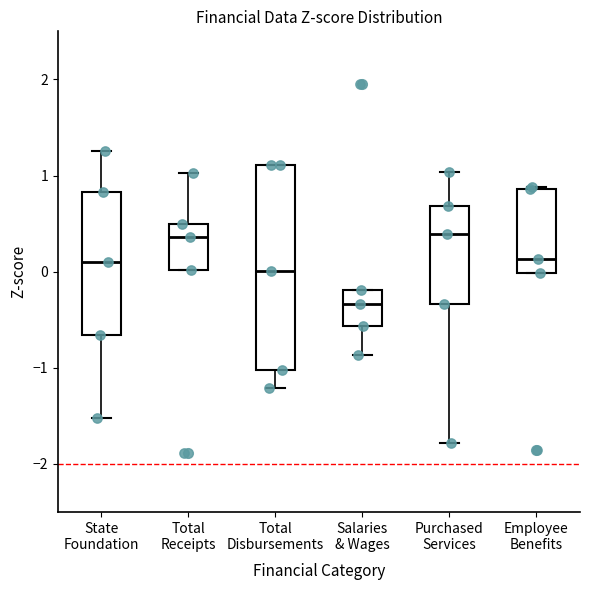

Reading left to right, read every box against the y-axis: the position of its median line, the range the box covers, and the ends of its whiskers. The values are not printed on the chart, so give them approximately, as read against the axis.

State Foundation: median 0.1, box -0.7 to 0.8, whiskers -1.5 to 1.3
Total Receipts: median 0.4, box 0.0 to 0.5, whiskers 0.0 to 1.0
Total Disbursements: median 0.0, box -1.0 to 1.1, whiskers -1.2 to 1.1
Salaries & Wages: median -0.3, box -0.6 to -0.2, whiskers -0.9 to -0.2
Purchased Services: median 0.4, box -0.3 to 0.7, whiskers -1.8 to 1.0
Employee Benefits: median 0.1, box 0.0 to 0.9, whiskers 0.0 to 0.9